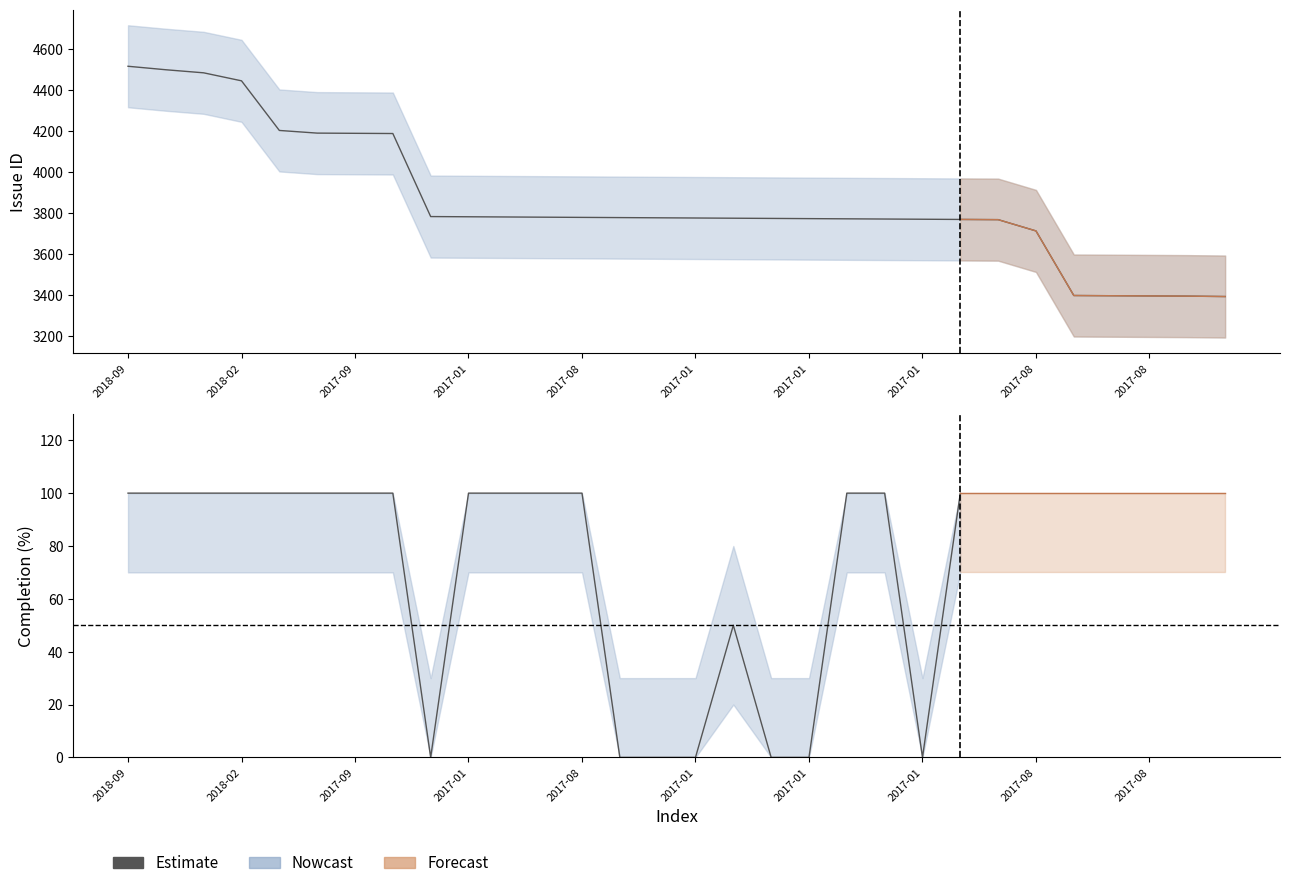

At which category does the data reach its first local valley?

2017-08